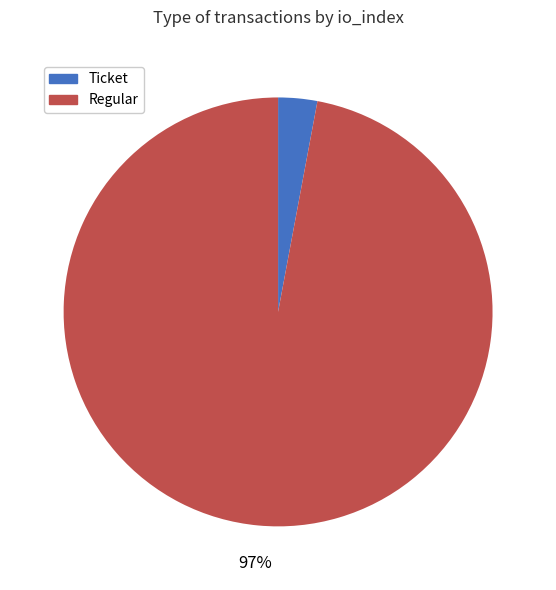

How many slices are in this pie chart?

2